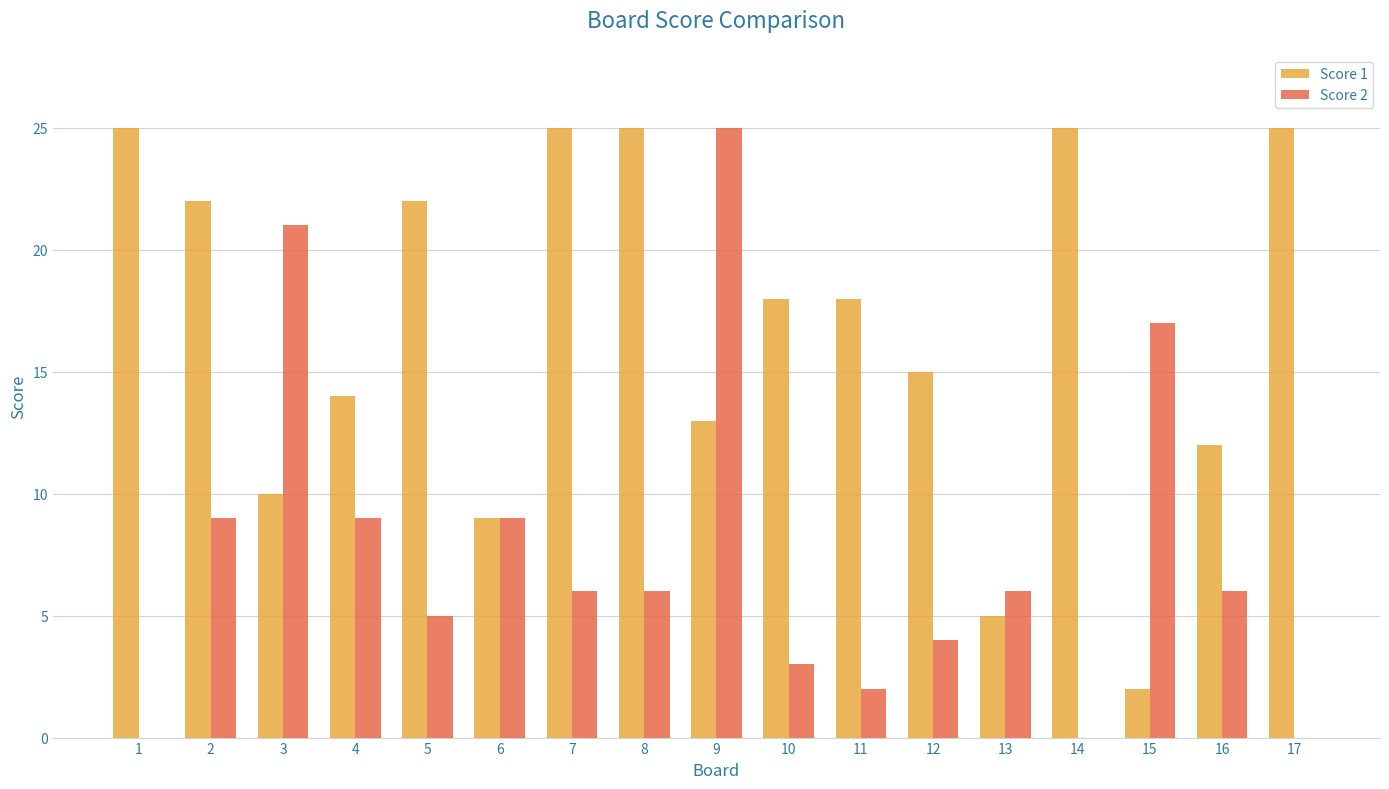

How many distinct data groups are displayed?

2